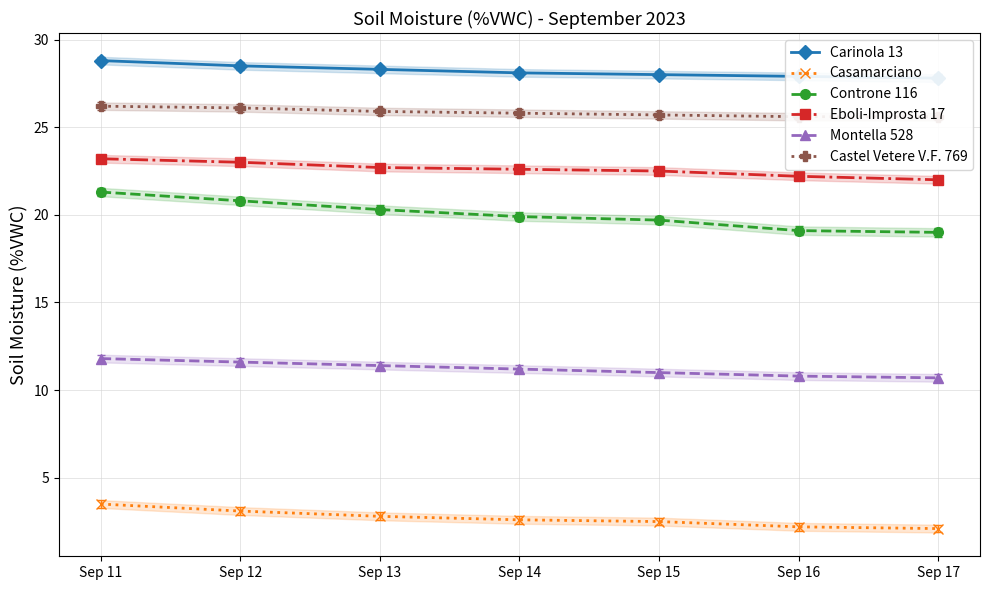

Which series changed the most between Sep 12 and Sep 16?

Controne 116